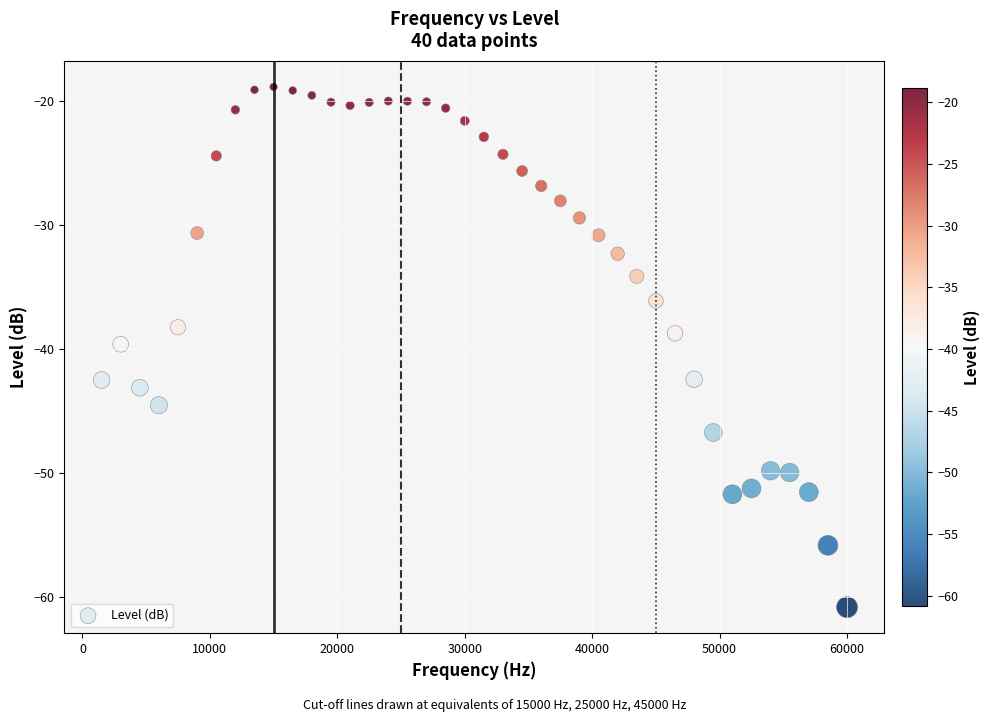

What is the range of X values (max minus min)?

58500.0